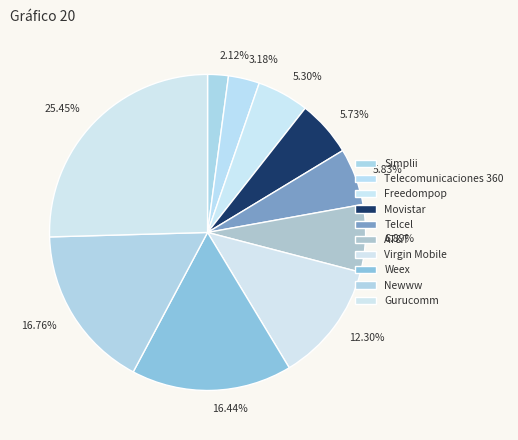

Count the number of slices in the pie.

10